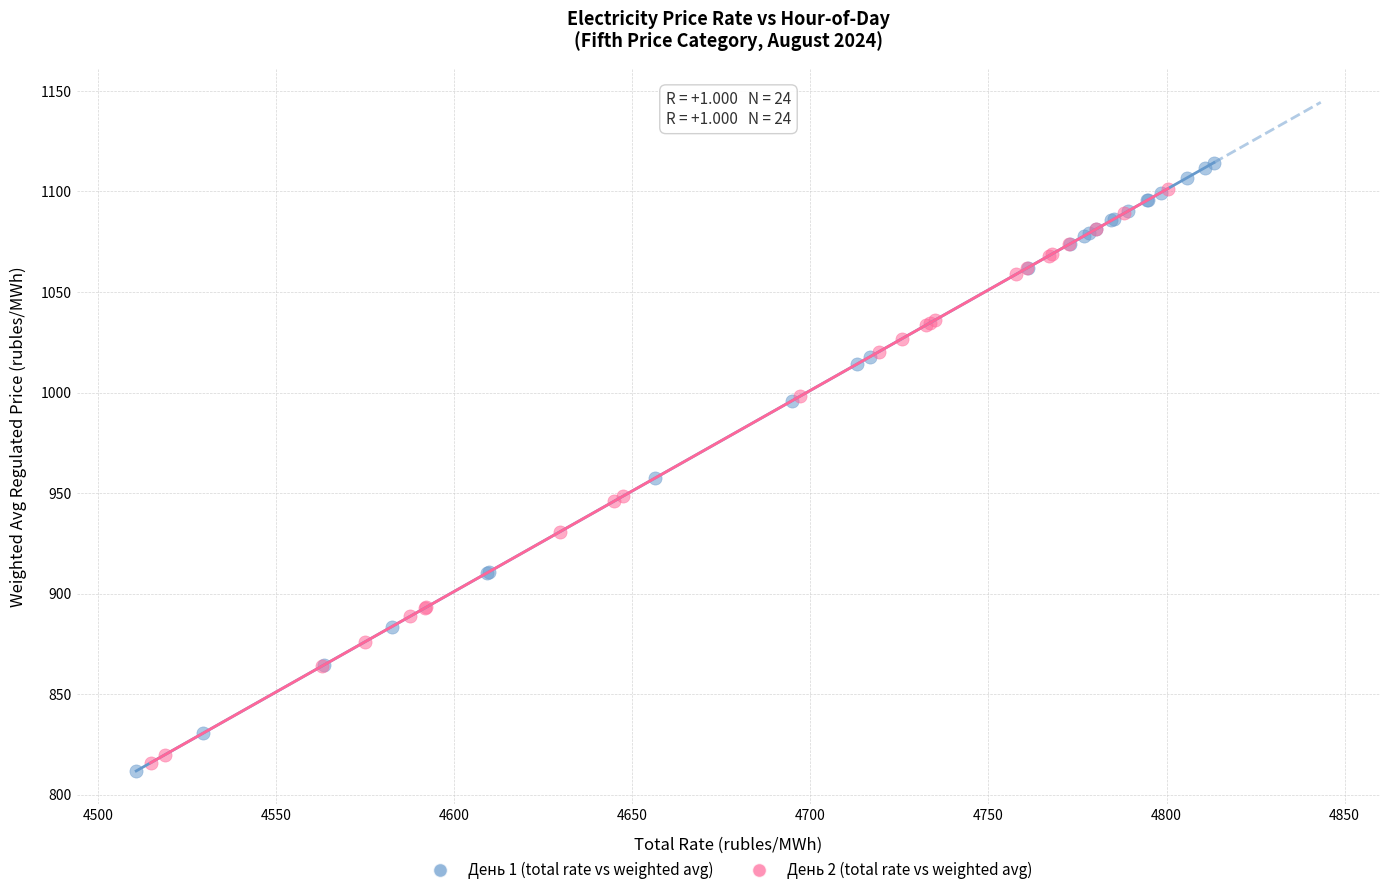

Which series has the largest Y range (max minus min)?

День 1 (total rate vs weighted avg)